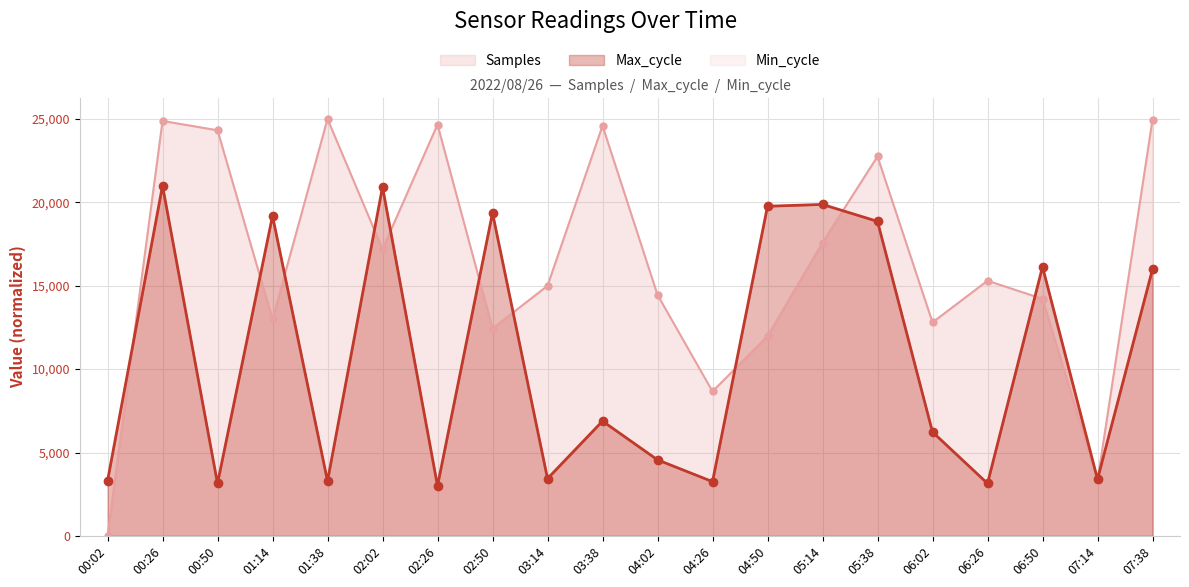

At which label does Max_cycle first exceed 6883?

00:26